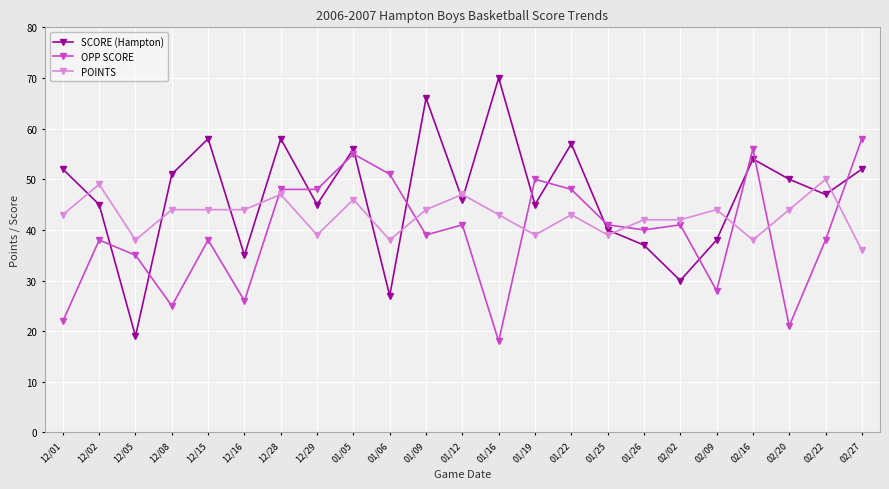

Reading right to left, transcribe all the data shown in this chart.

SCORE (Hampton): 52	47	50	54	38	30	37	40	57	45	70	46	66	27	56	45	58	35	58	51	19	45	52
OPP SCORE: 58	38	21	56	28	41	40	41	48	50	18	41	39	51	55	48	48	26	38	25	35	38	22
POINTS: 36	50	44	38	44	42	42	39	43	39	43	47	44	38	46	39	47	44	44	44	38	49	43